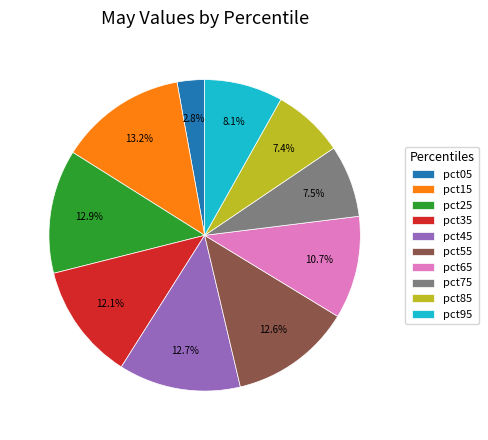

How many segments does this pie chart have?

10